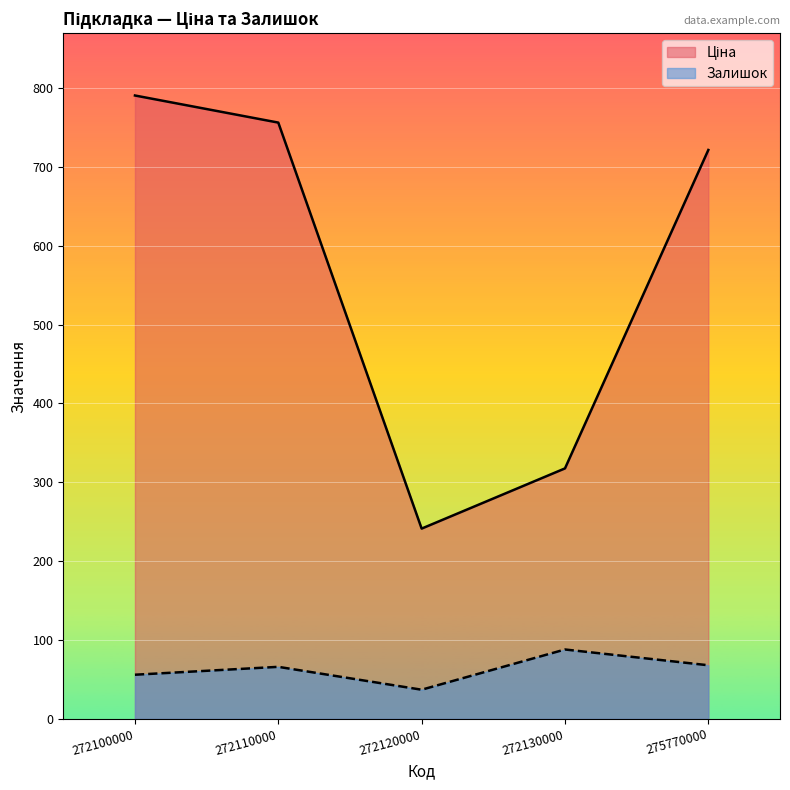

At which label does Залишок reach its minimum?

272120000